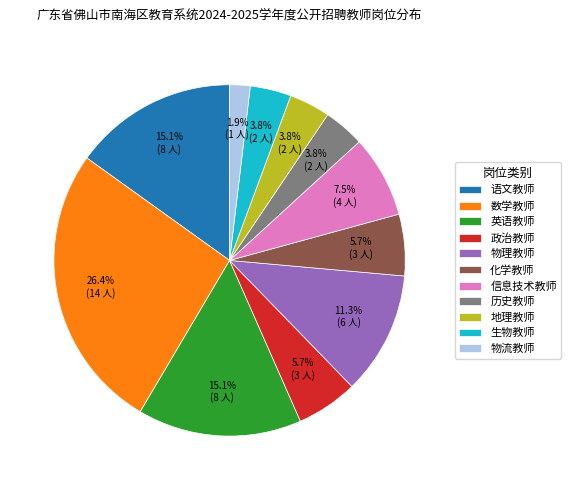

Does 信息技术教师 represent more than half of the total?

No